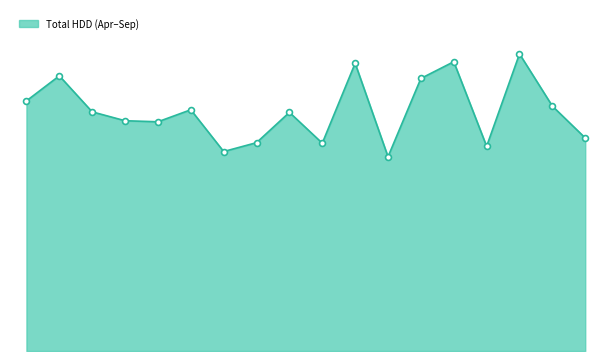

Does the chart have visible grid lines?

No